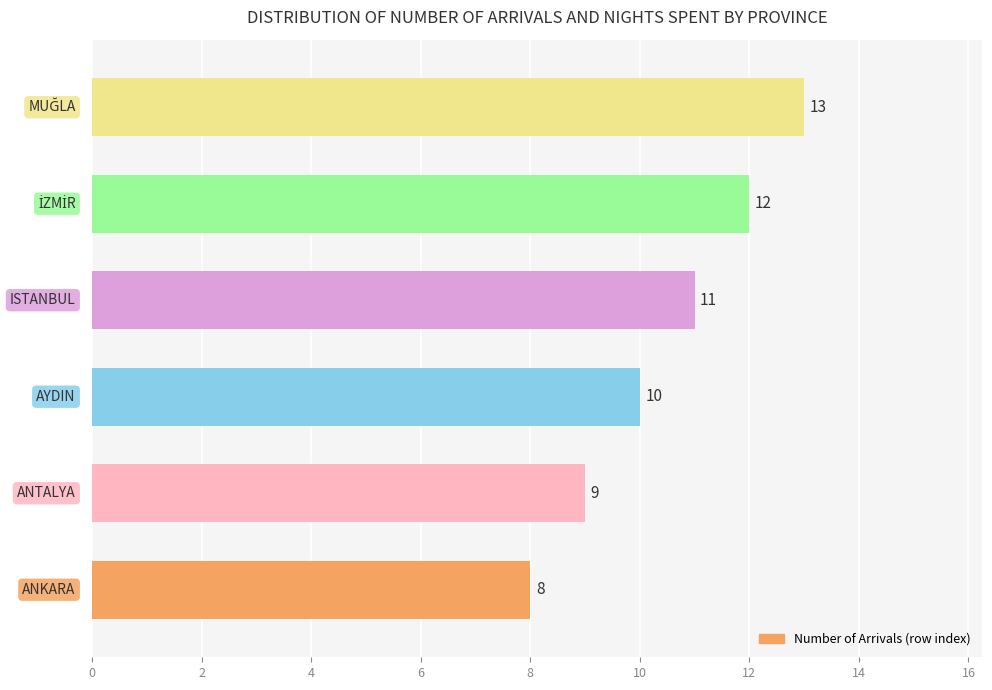

Reading bottom to top, list all the values displayed in this chart.

8	9	10	11	12	13